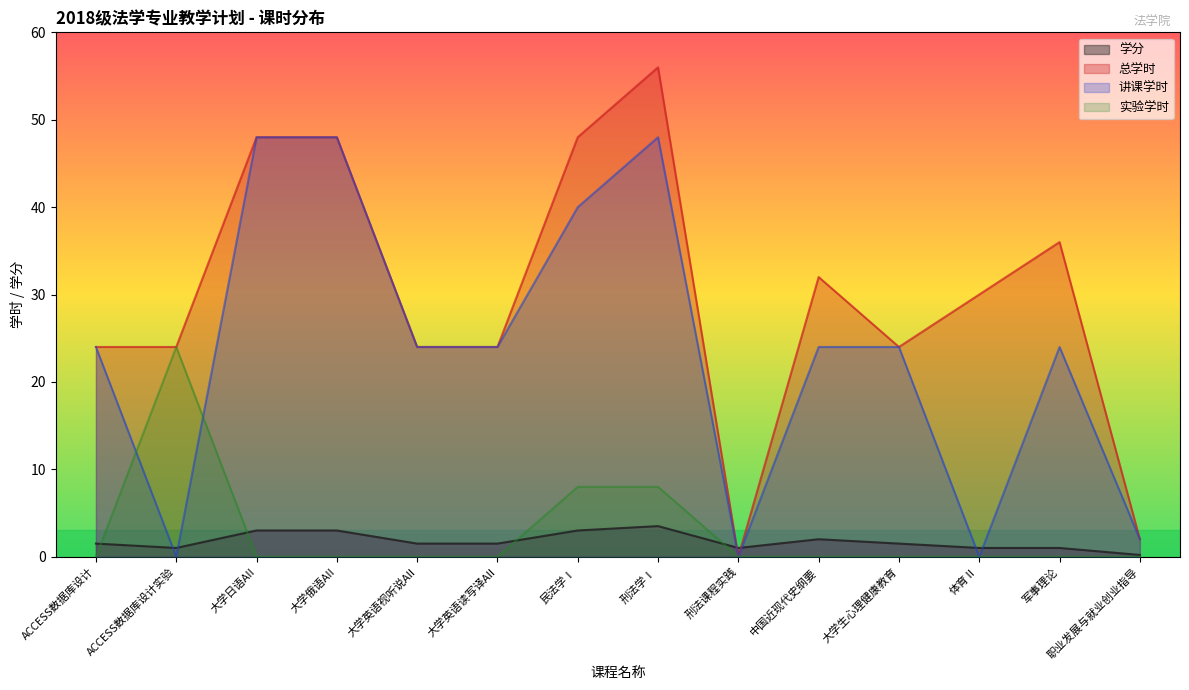

In 实验学时, how many points are higher than both neighbors (excluding endpoints)?

1